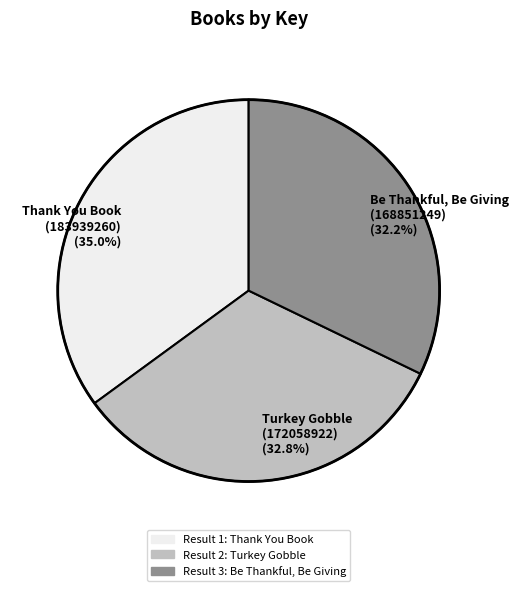

Does Thank You Book (183939260) (35.0%) account for over 50% of the chart?

No